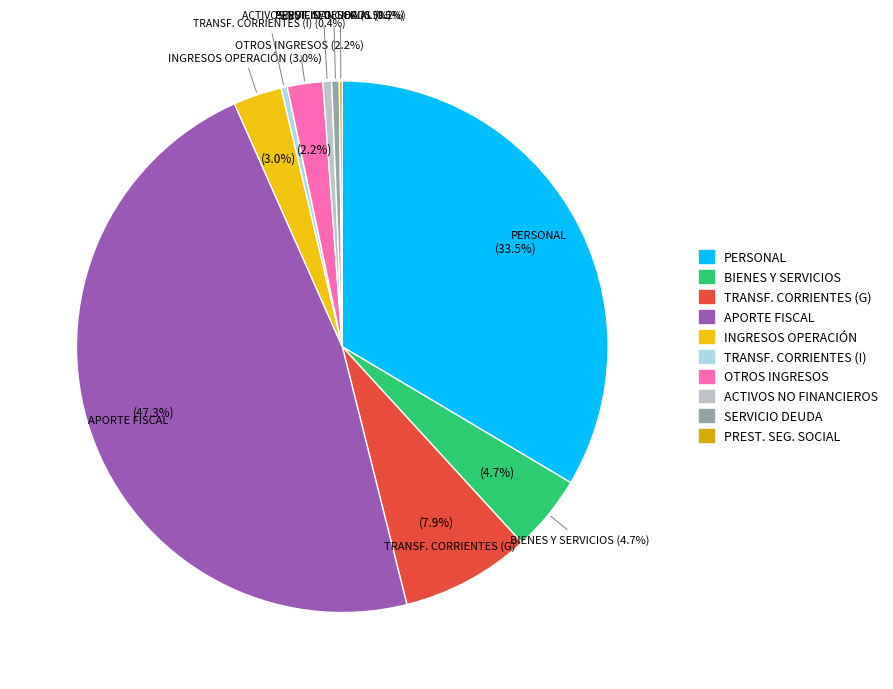

What percentage is NOT represented by BIENES Y SERVICIOS DE CONSUMO?

95.3%